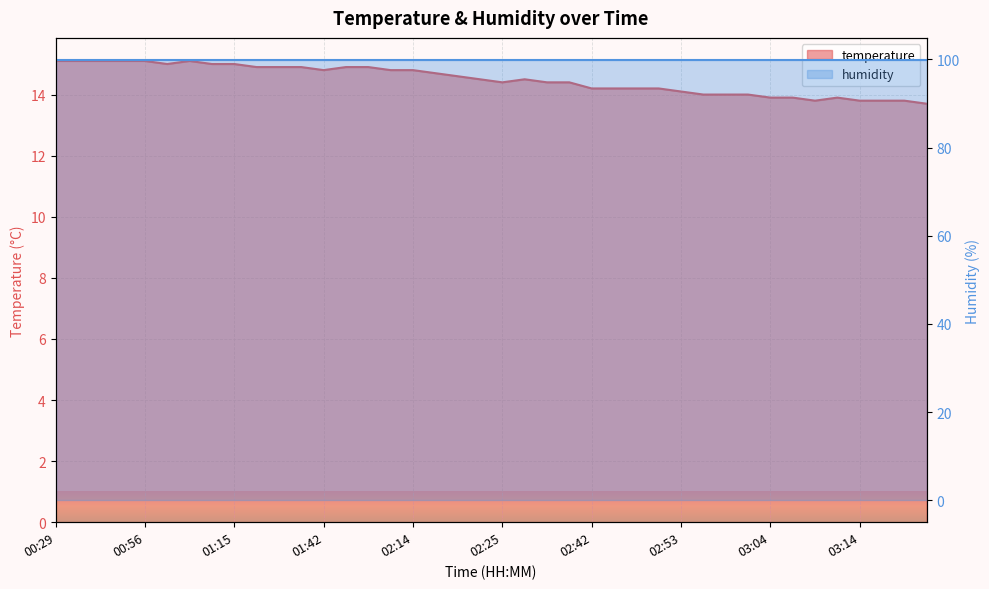

Which category has the lowest value across all series?

03:22